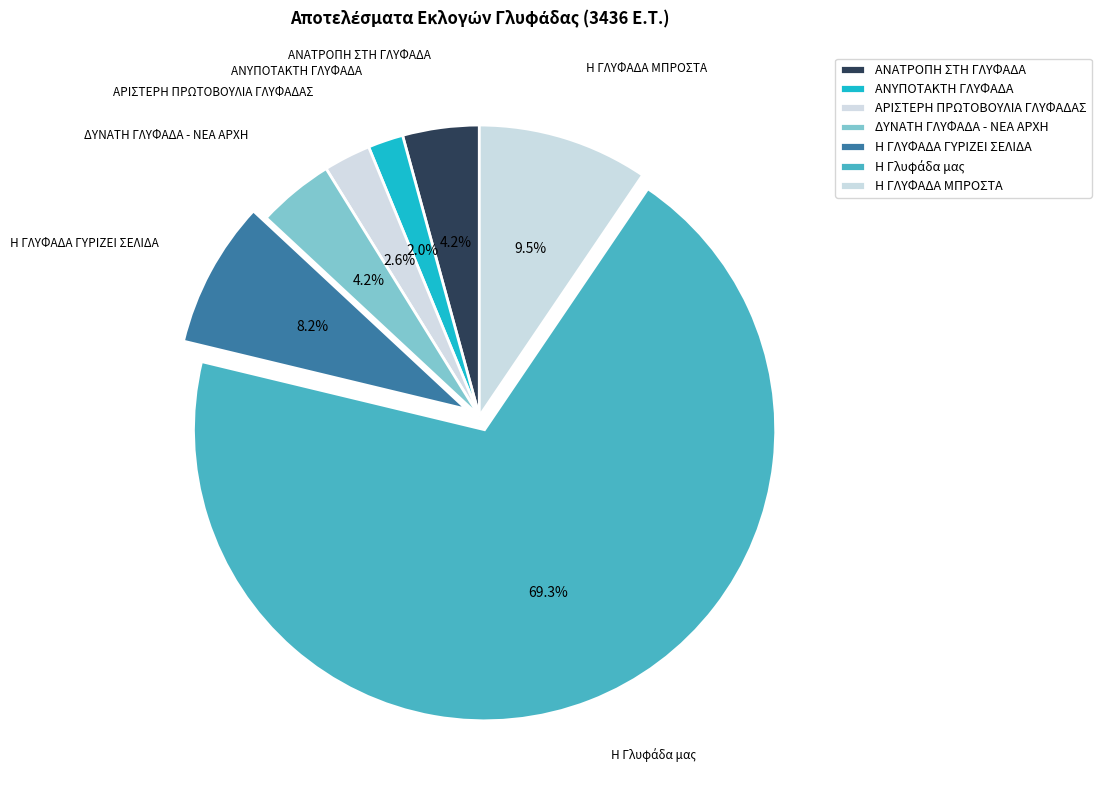

Does Η Γλυφάδα μας represent more than half of the total?

Yes